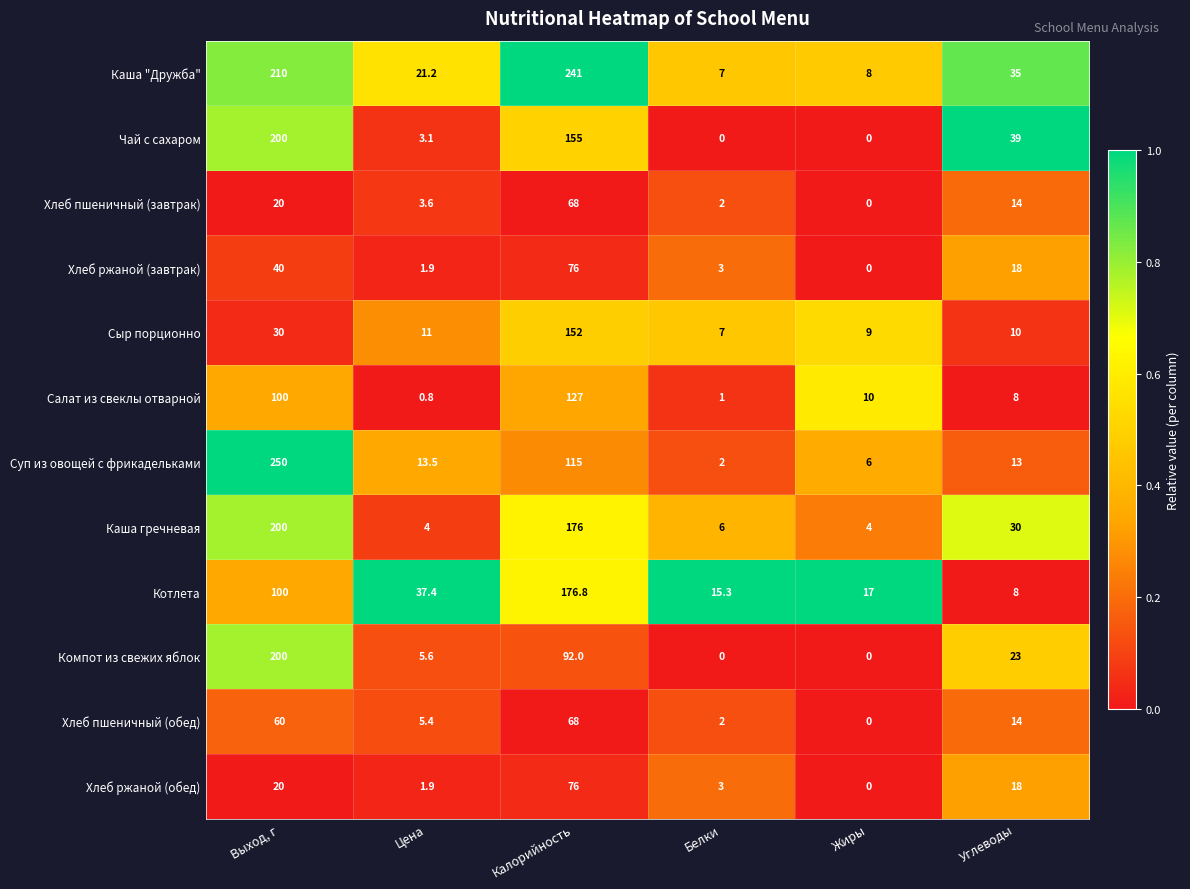

At which label does Хлеб ржаной (завтрак) reach its minimum?

Жиры